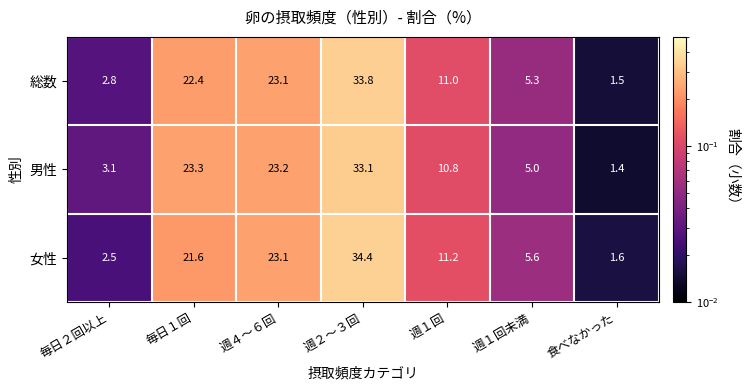

What is the sum of the 女性 values at 毎日２回以上 and 毎日１回?

24.1